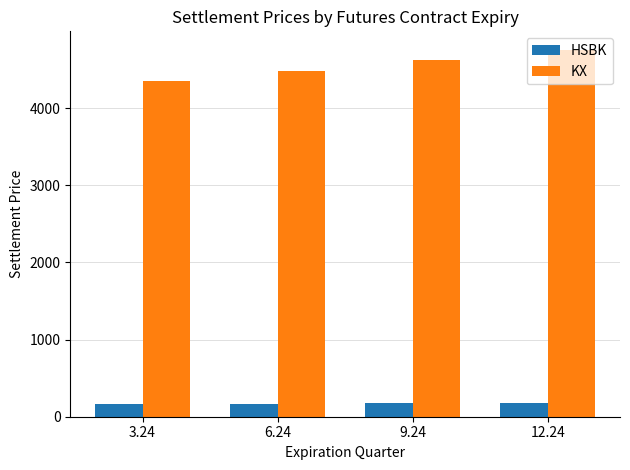

How many groups of bars are there?

4